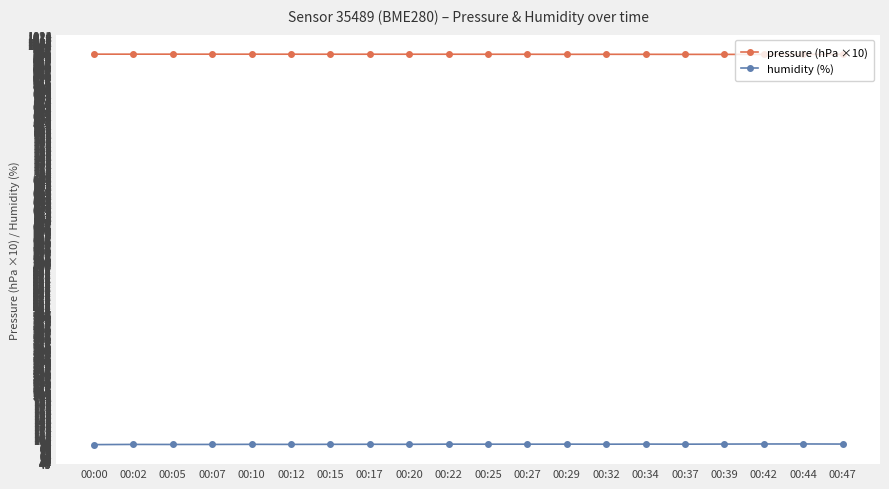

At how many categories does at least one series exceed 237?

20